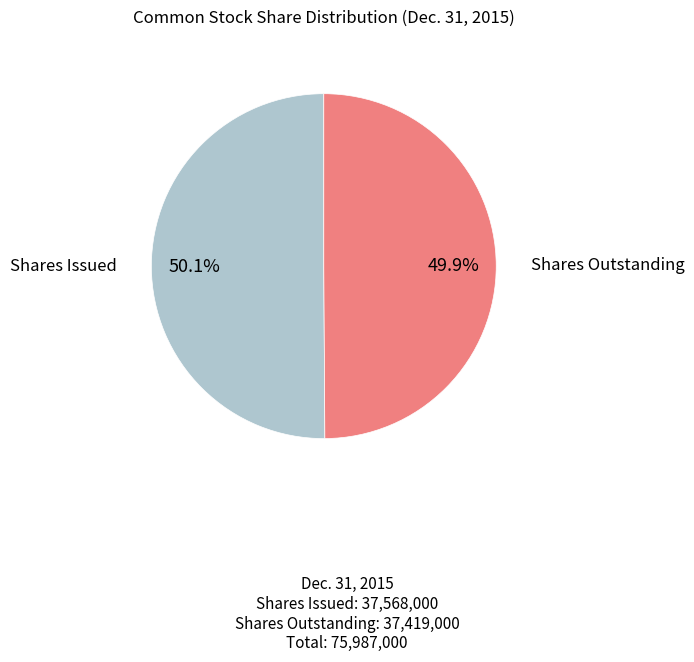

Does any single category account for the majority?

Yes